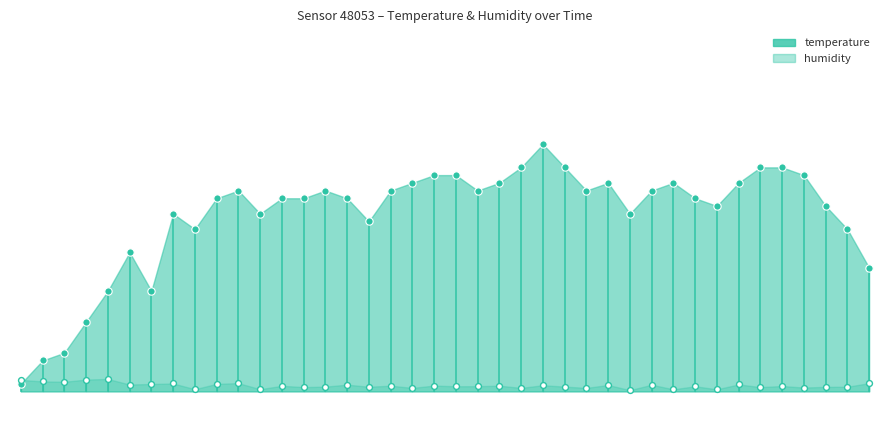

Approximately how many times larger is the value at 01:26 compared to 00:03?

1.0